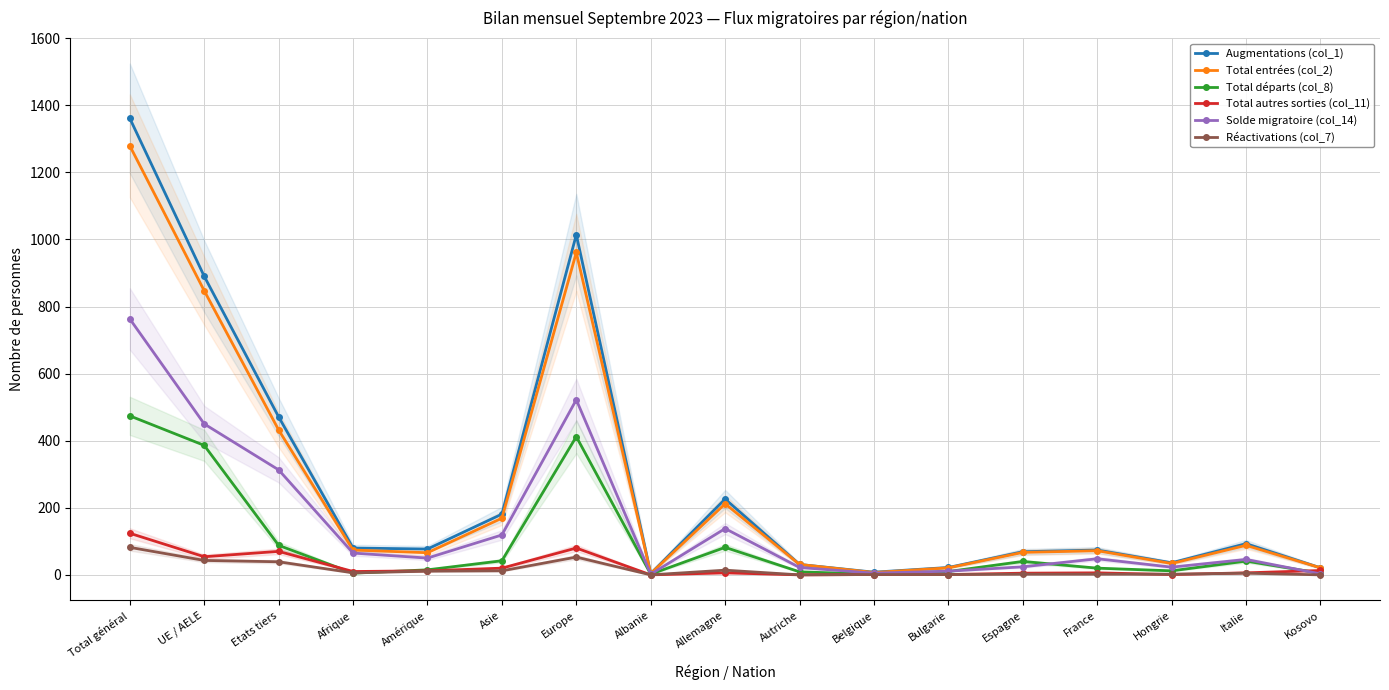

What is the difference between the maximum and minimum values in the Augmentations (col_1) series?

1357